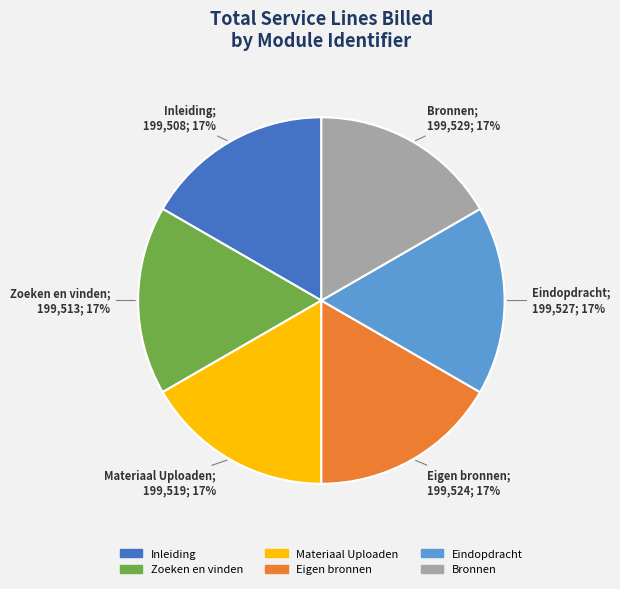

Does any single category account for the majority?

No